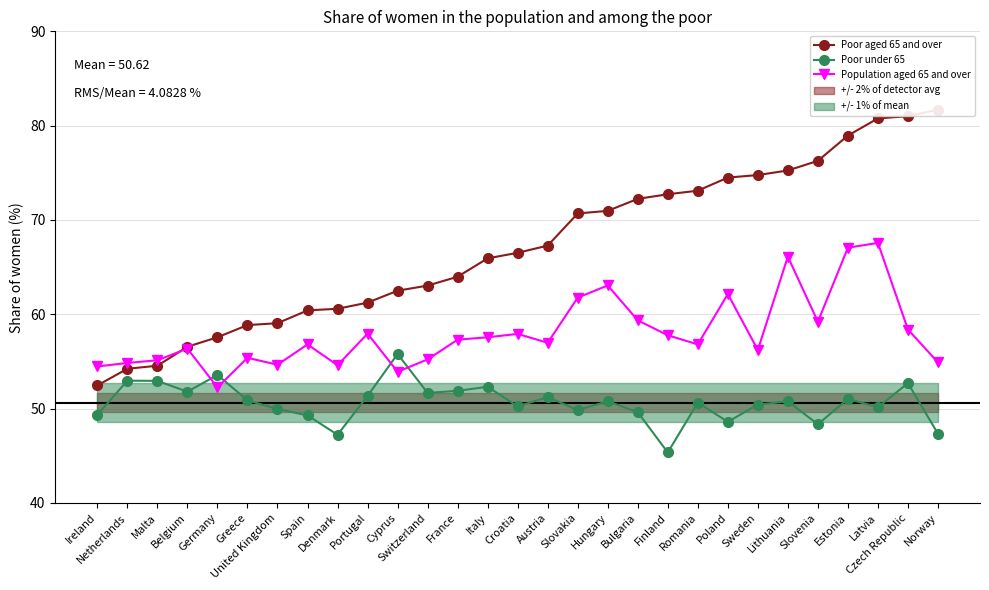

At which category does Poor under 65 reach its first local valley?

Belgium